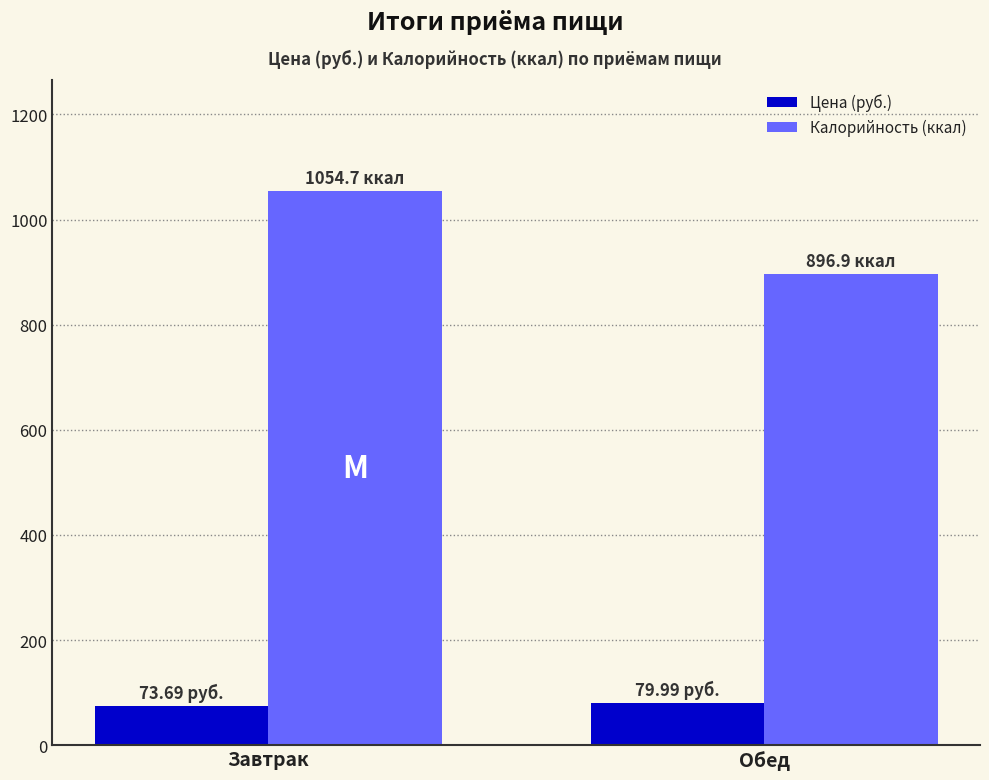

Which category has the highest value in the Калорийность (ккал) series?

Завтрак